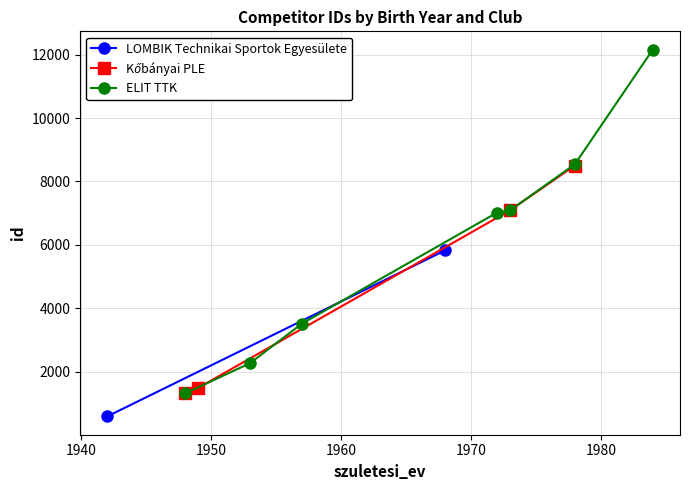

True or false: Kőbányai PLE and LOMBIK Technikai Sportok Egyesülete intersect in this chart.

True